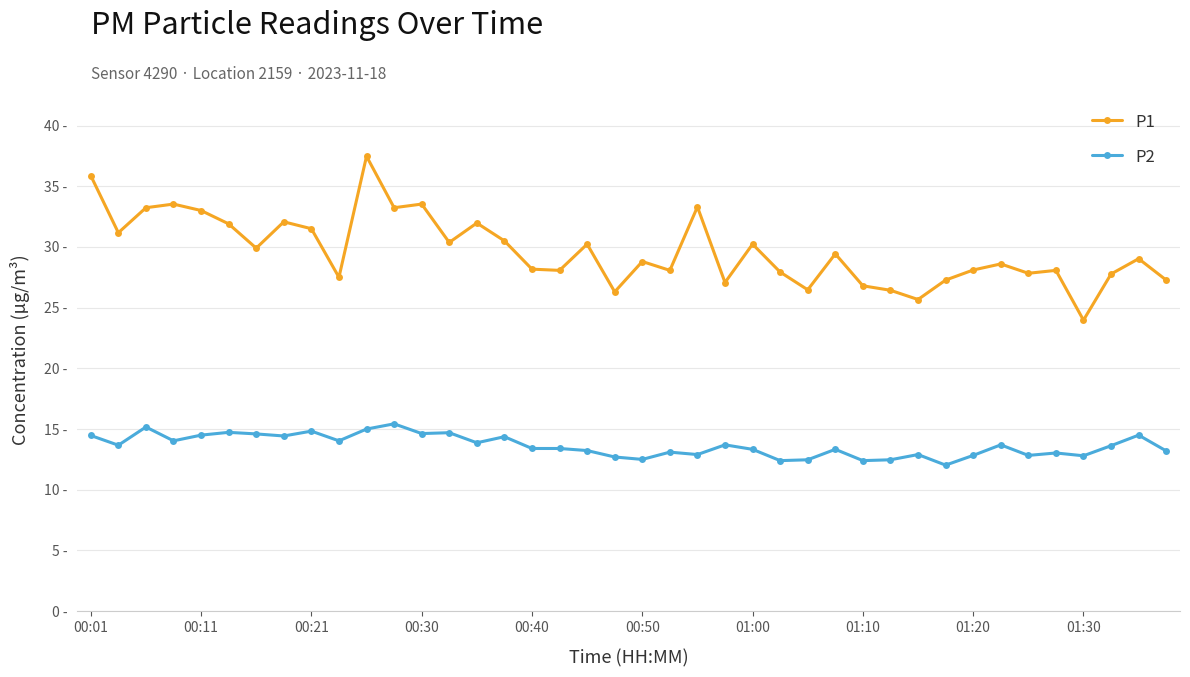

True or false: P2 has more than 1 points higher than both neighbors.

True